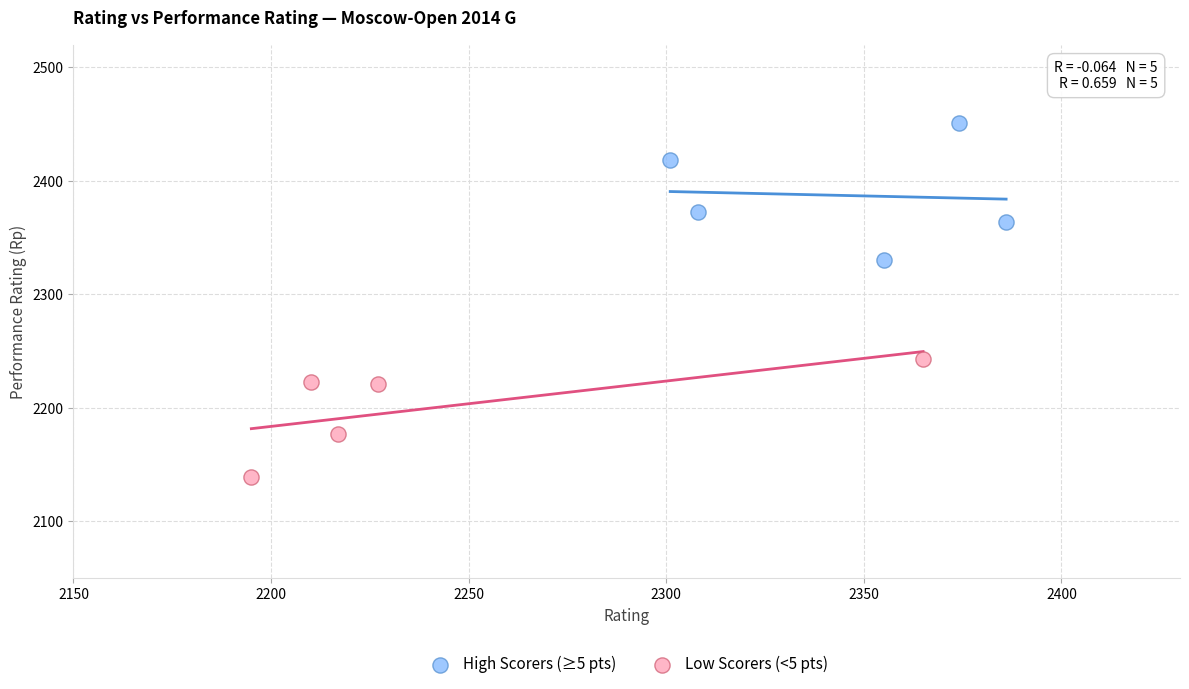

Which series has the widest spread of Y values?

High Scorers (≥5 pts)